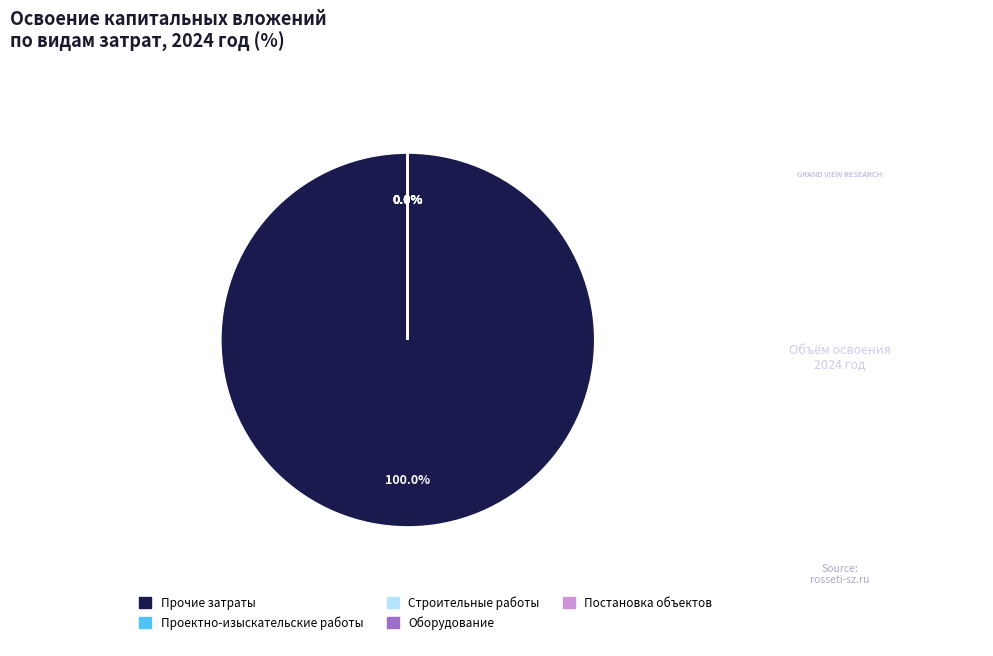

How many slices are in this pie chart?

5